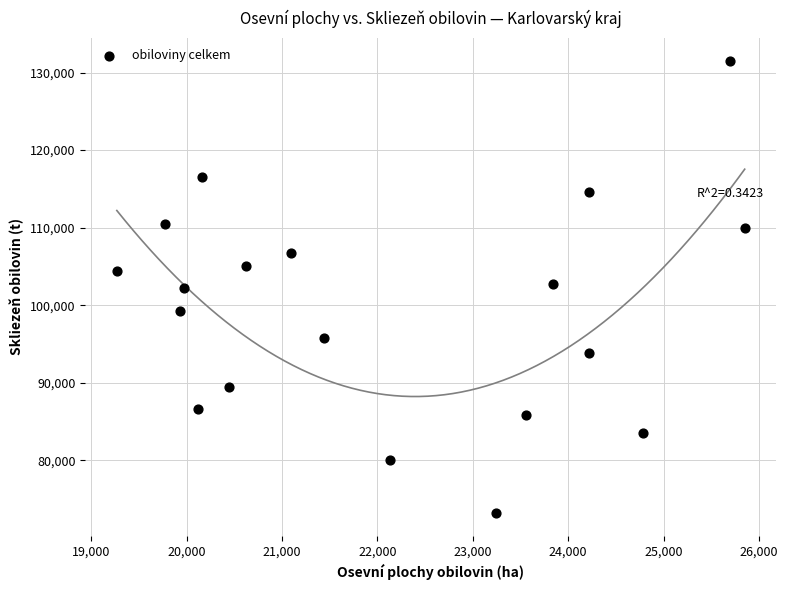

What is the range of Y values (max minus min)?

58326.0